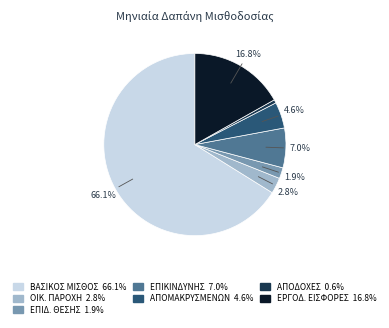

Count the number of slices in the pie.

7